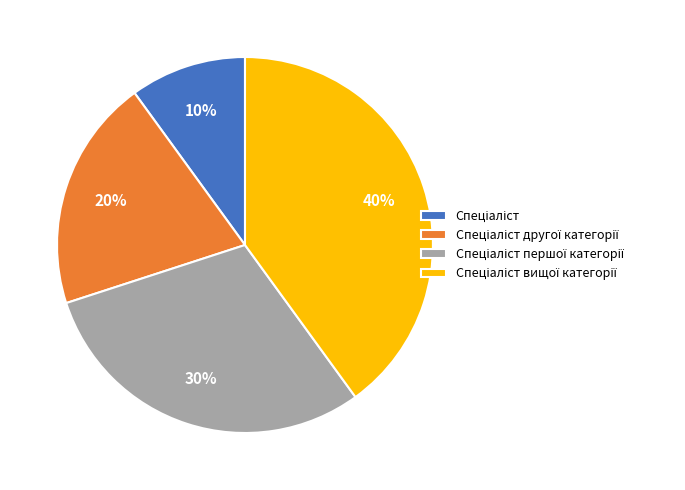

Does any single category account for the majority?

No